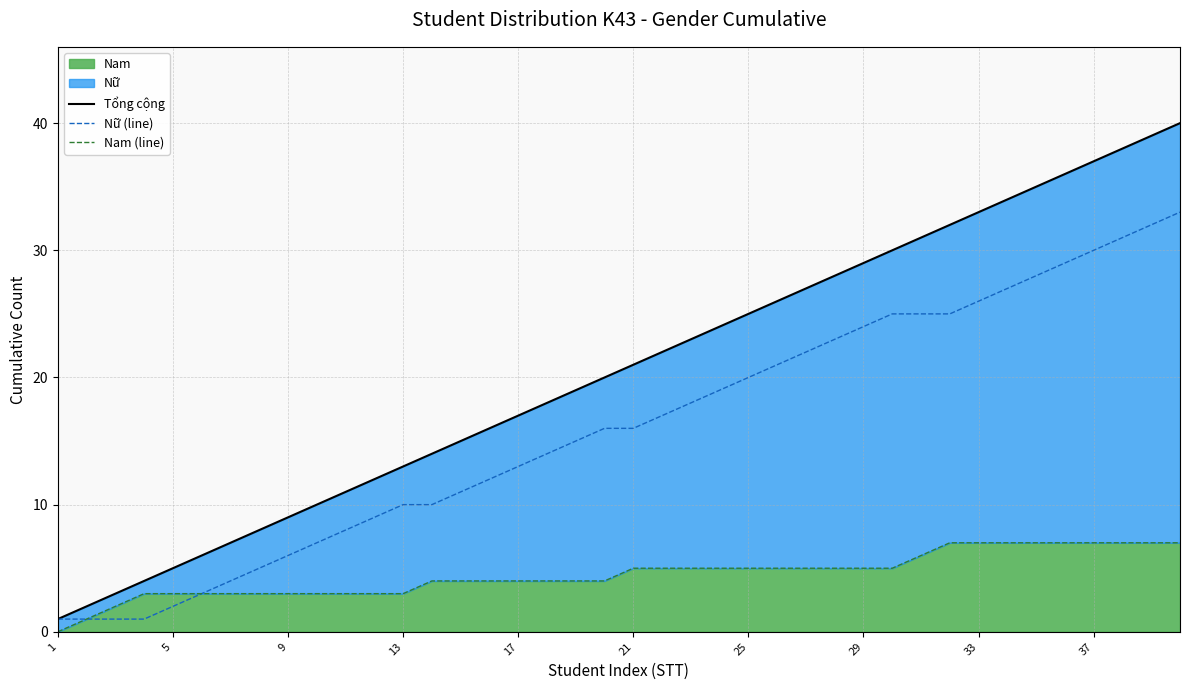

Rank the series by their maximum value, from highest to lowest.

Tổng cộng, Nữ (line), Nam (line)